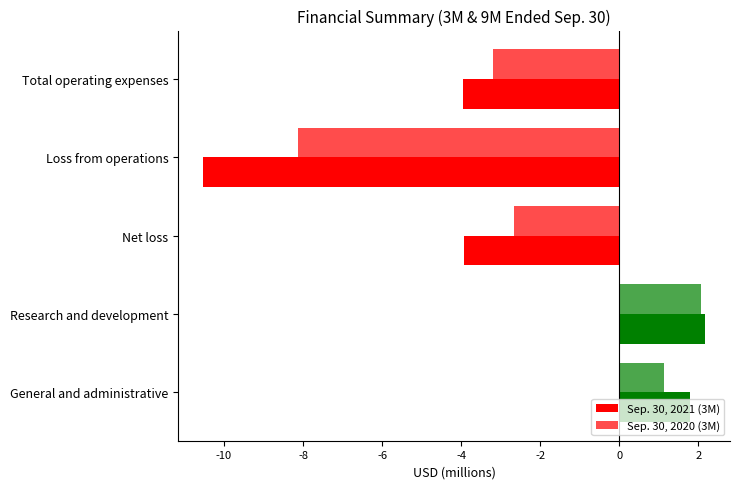

How many data points in Sep. 30, 2021 (3M) are above -3?

2